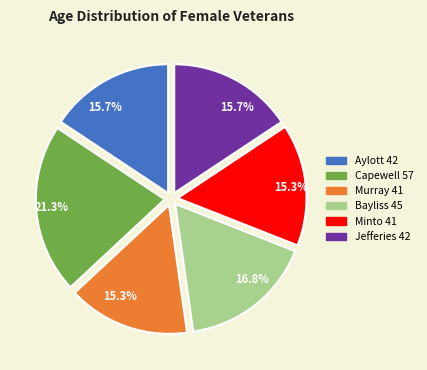

Does Bayliss 45 account for over 50% of the chart?

No